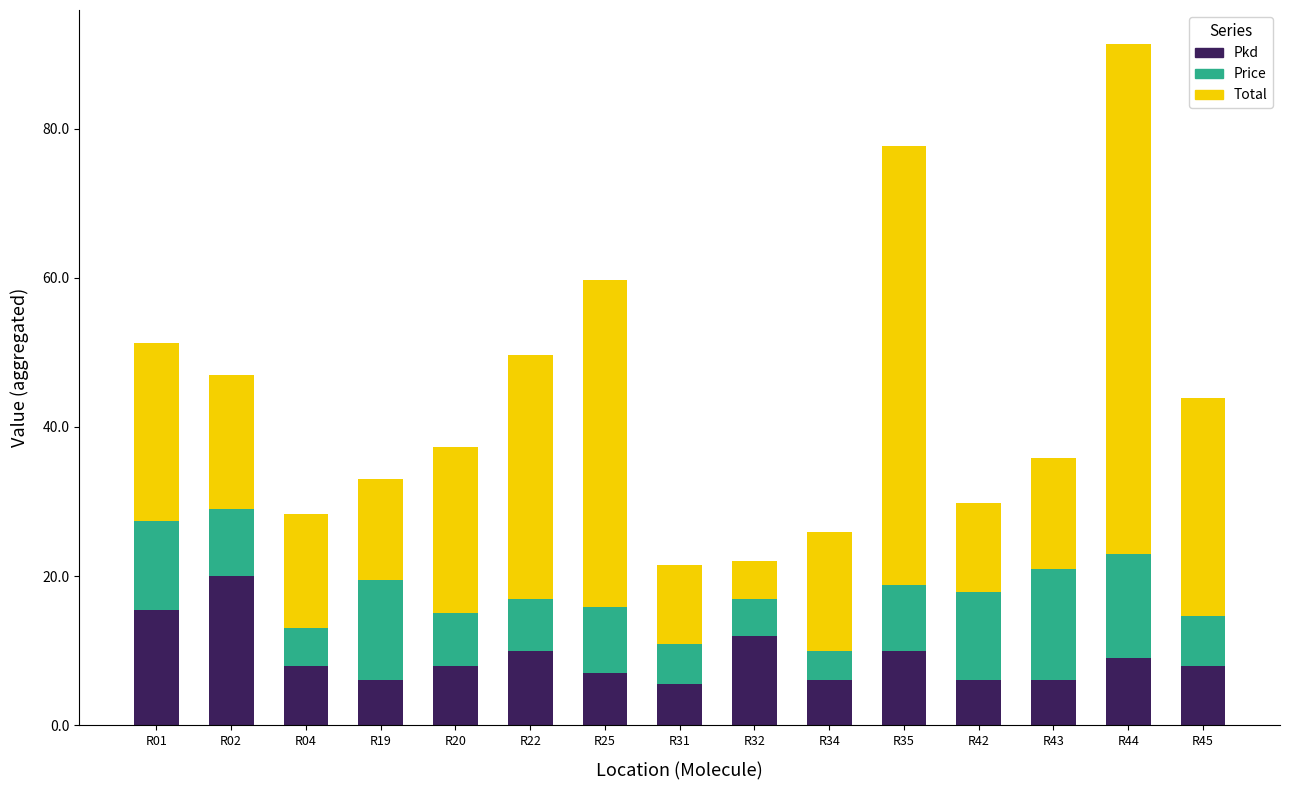

What is the total value across all series at R35?

77.7